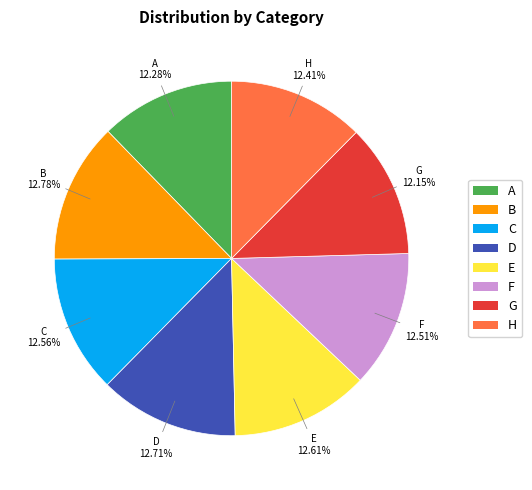

The G slice represents 12% of the pie. True or false?

True